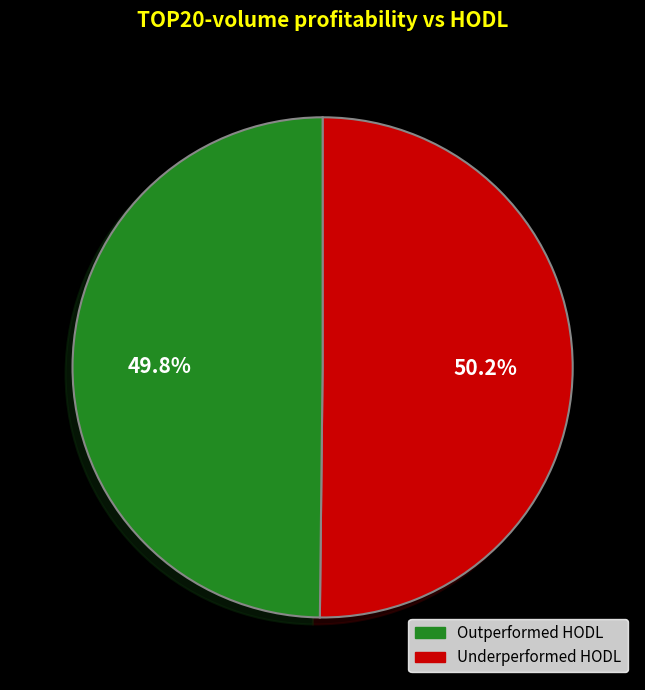

Is there a majority slice in this chart?

Yes